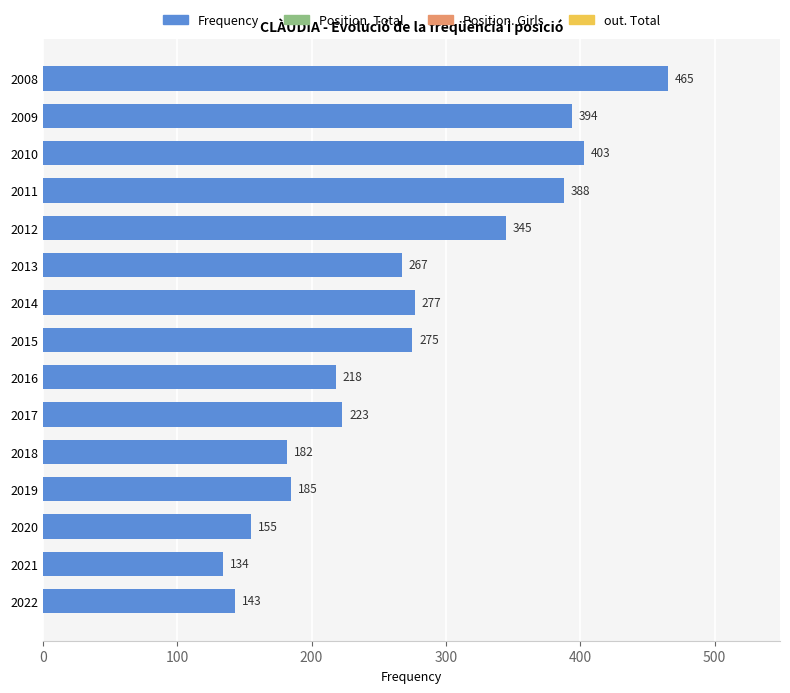

Reading bottom to top, extract all data points from this chart.

2022=143	2021=134	2020=155	2019=185	2018=182	2017=223	2016=218	2015=275	2014=277	2013=267	2012=345	2011=388	2010=403	2009=394	2008=465